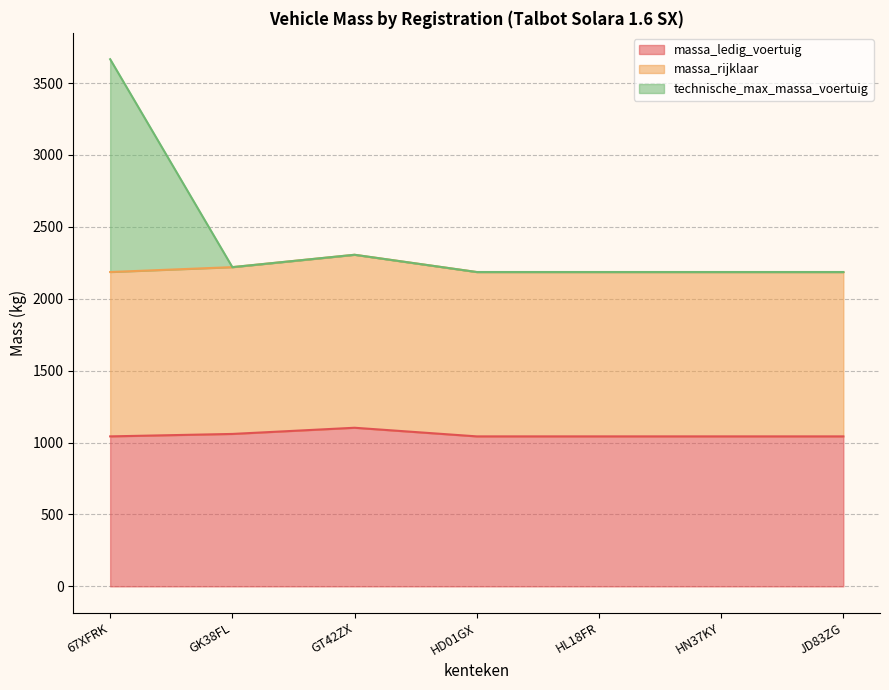

Is the value of massa_ledig_voertuig at JD83ZG greater than the value of technische_max_massa_voertuig at GT42ZX?

No